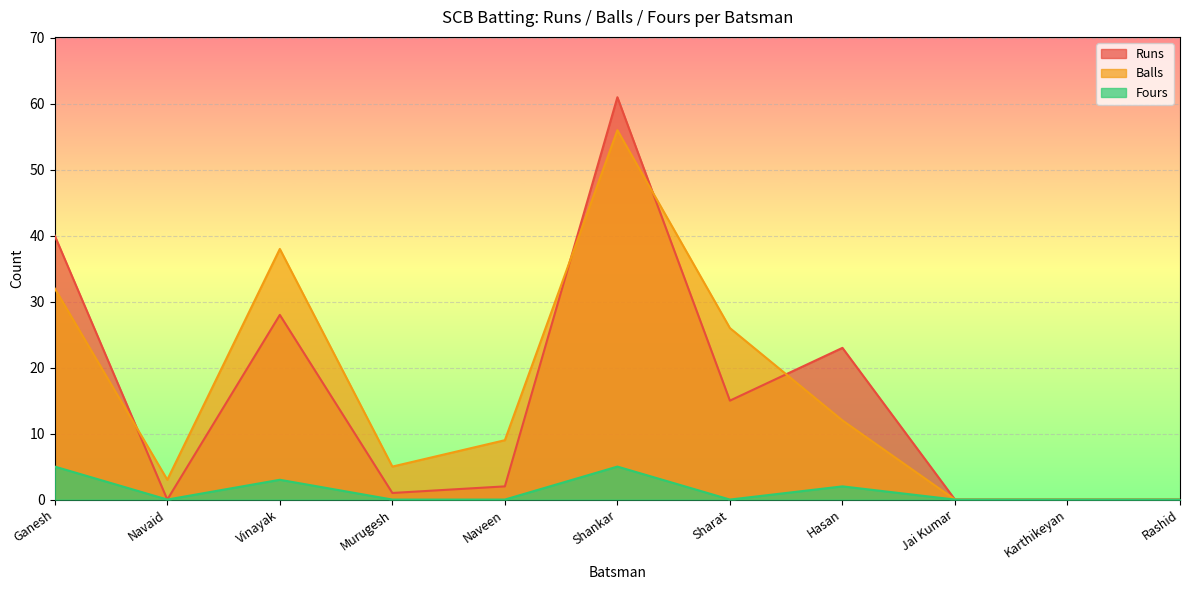

Reading left to right, transcribe all the data shown in this chart.

Runs: 40	0	28	1	2	61	15	23	0	0	0
Balls: 32	3	38	5	9	56	26	12	0	0	0
Fours: 5	0	3	0	0	5	0	2	0	0	0